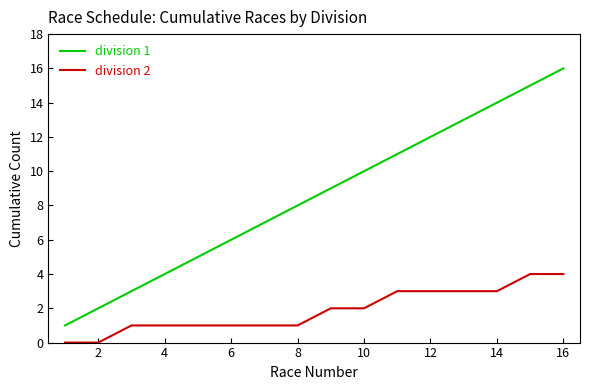

List the series in order of their overall mean, lowest first.

division 2, division 1